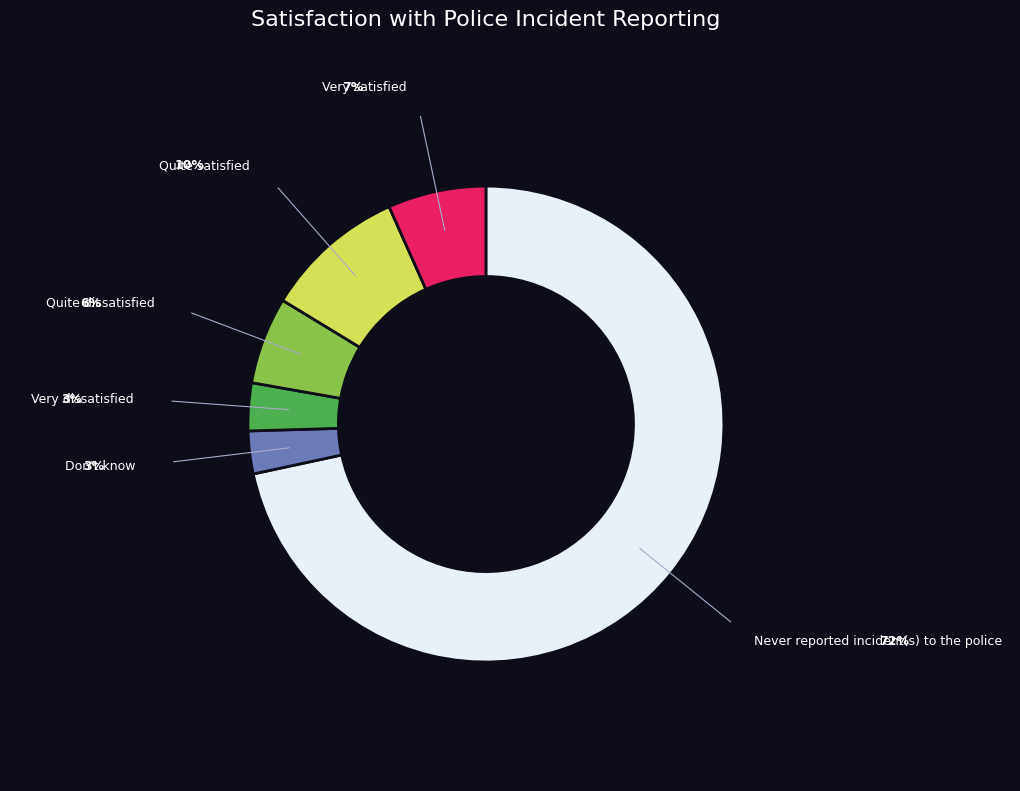

Is there a majority slice in this chart?

Yes